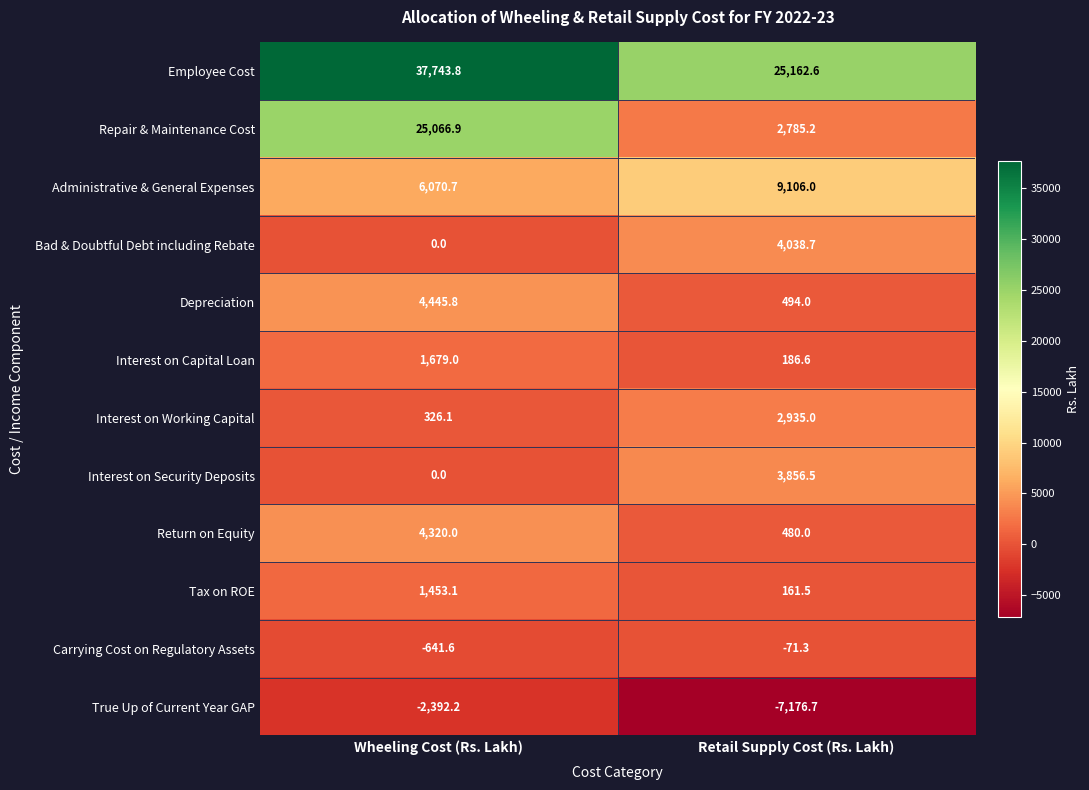

The Repair & Maintenance Cost series shows 25066.9 at Wheeling Cost (Rs. Lakh). True or false?

True